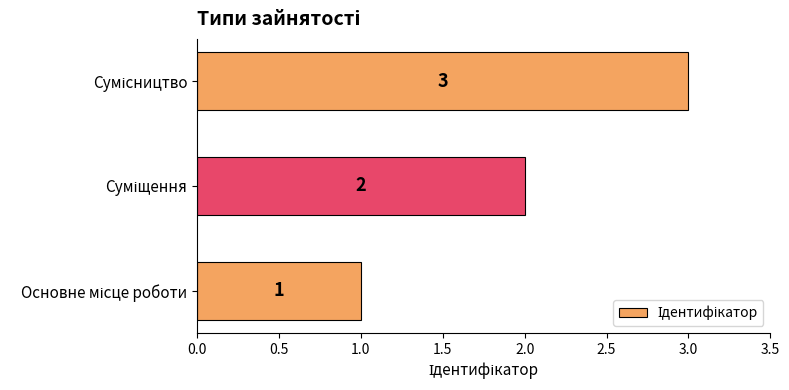

What is the sum of all values?

6